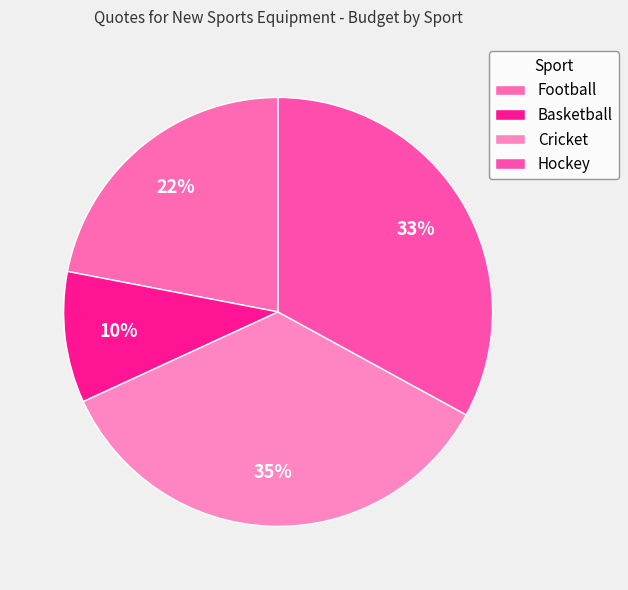

To the nearest percent, what percentage of the pie is Basketball?

10%